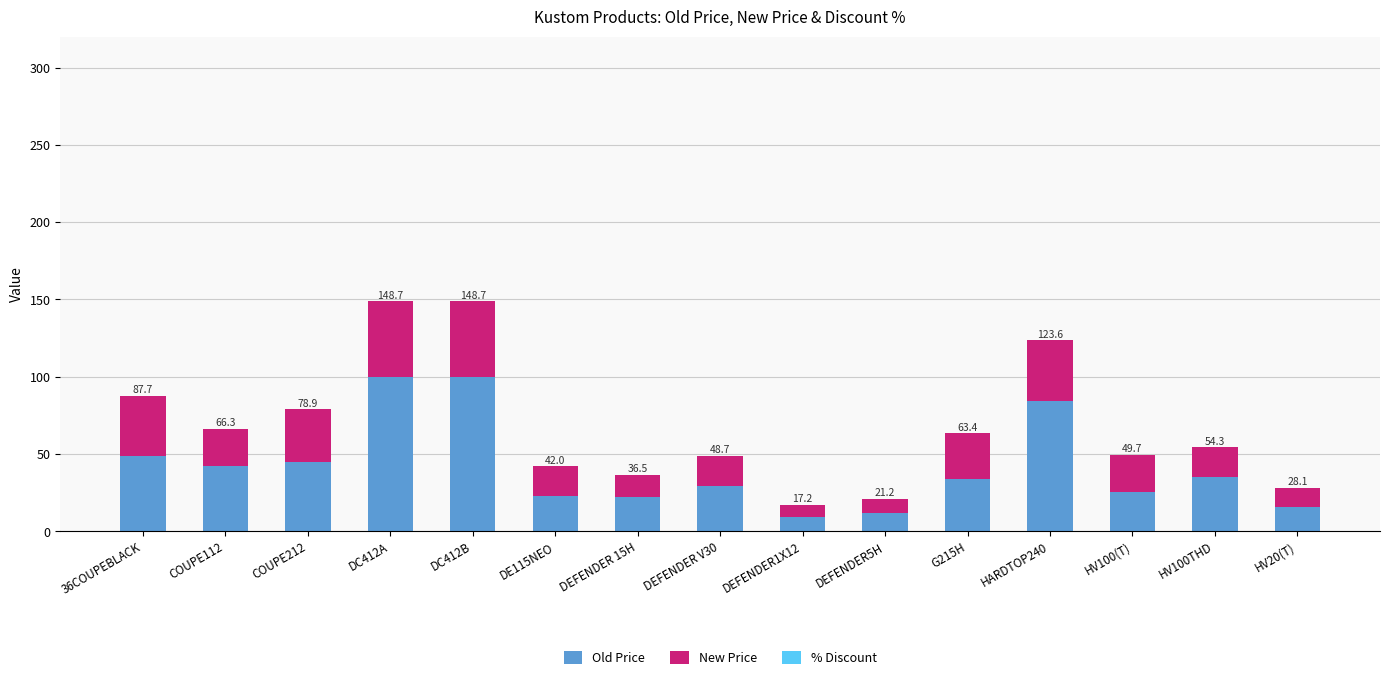

The value of Old Price at DC412A is 100.0. True or false?

True